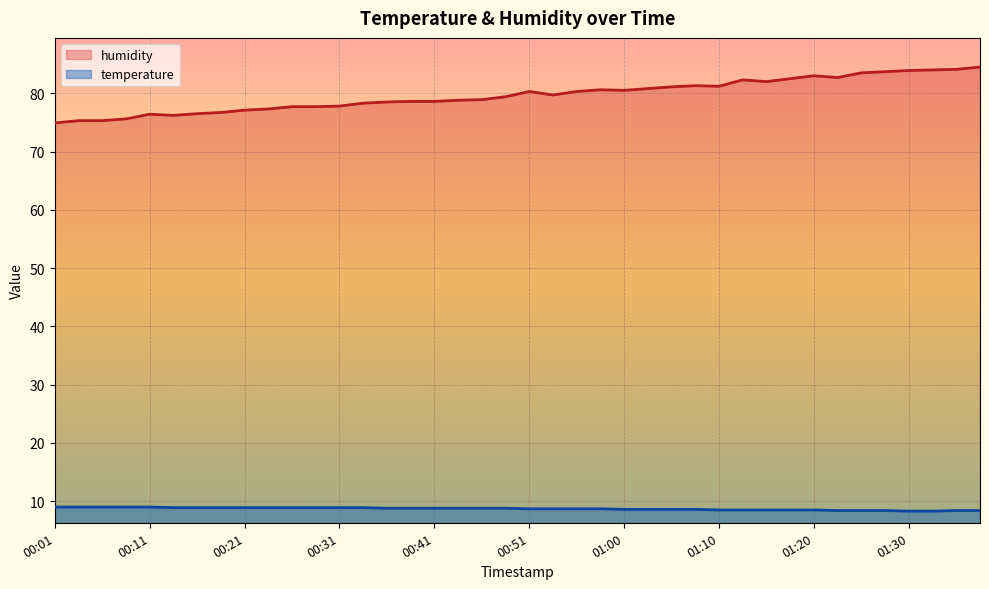

Which series has the largest total across all categories?

humidity